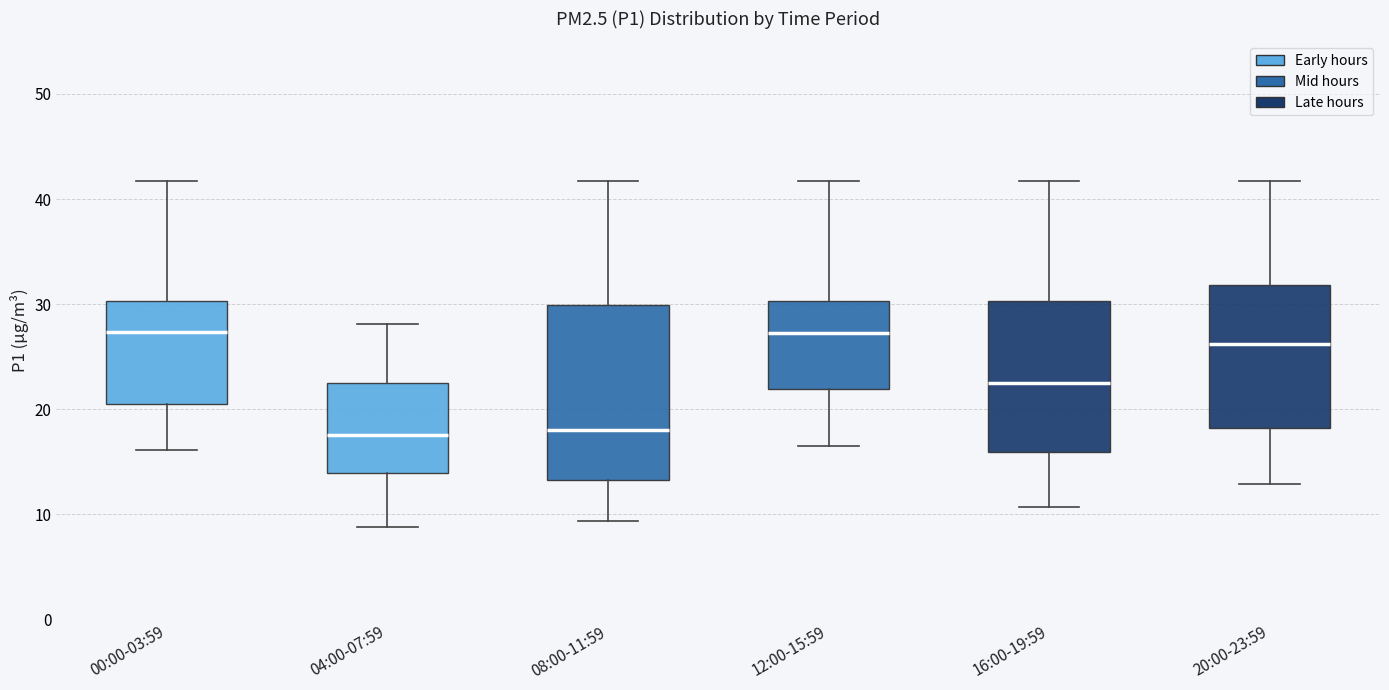

Where does the lower whisker of the box for 16:00-19:59 end on the y-axis? The values are not printed on the chart, so give them approximately, as read against the axis.

11